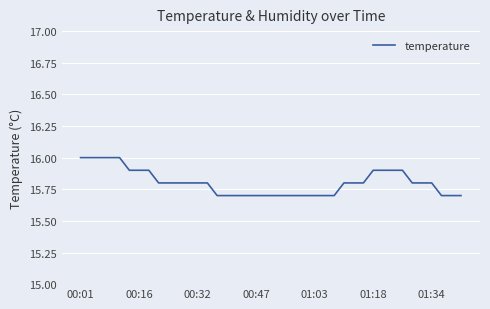

What is the difference between the maximum and minimum values?

0.3